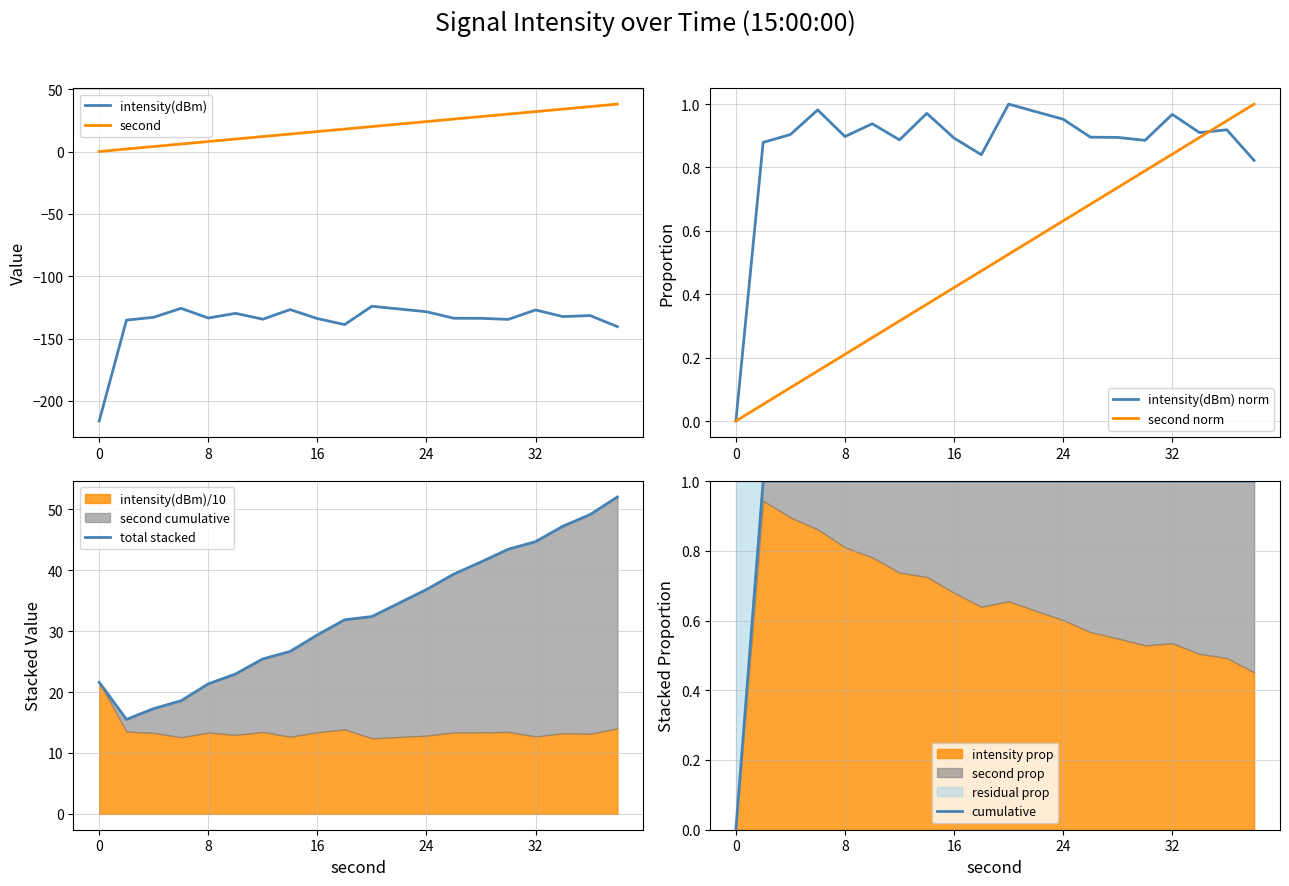

What is the minimum value for intensity(dBm)?

-216.1